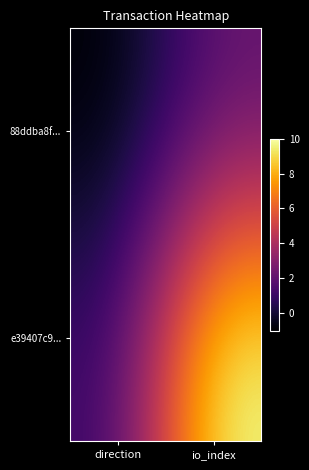

What is the total value across all series at io_index?

12